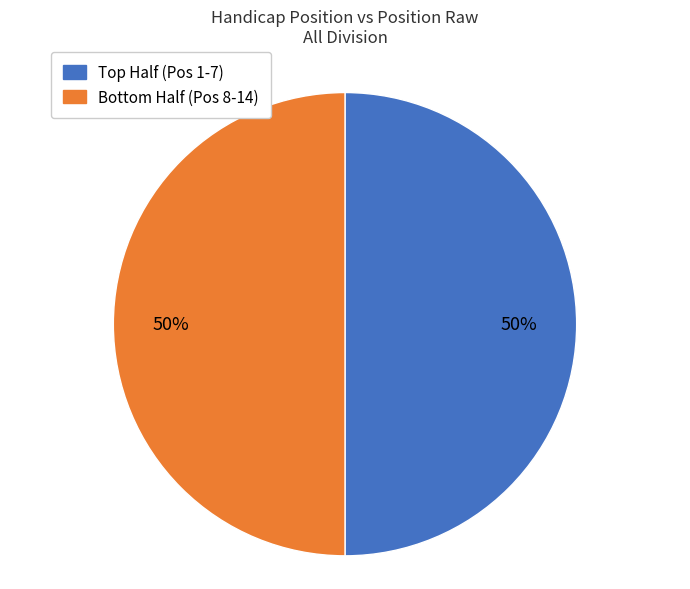

To the nearest percent, what is the average slice percentage?

50%